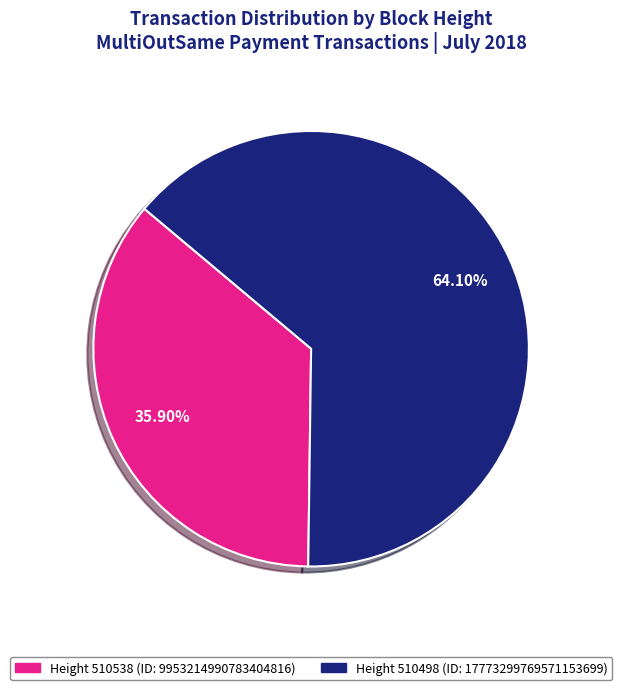

Is there a majority slice in this chart?

Yes